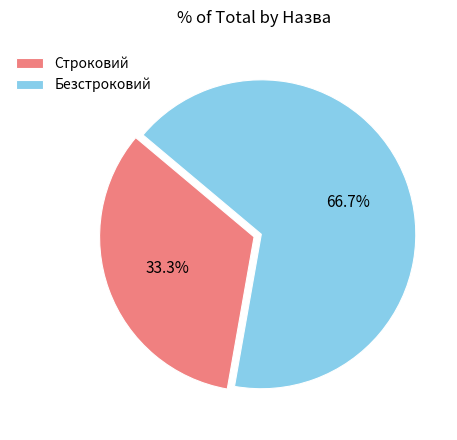

What is the majority slice?

Безстроковий